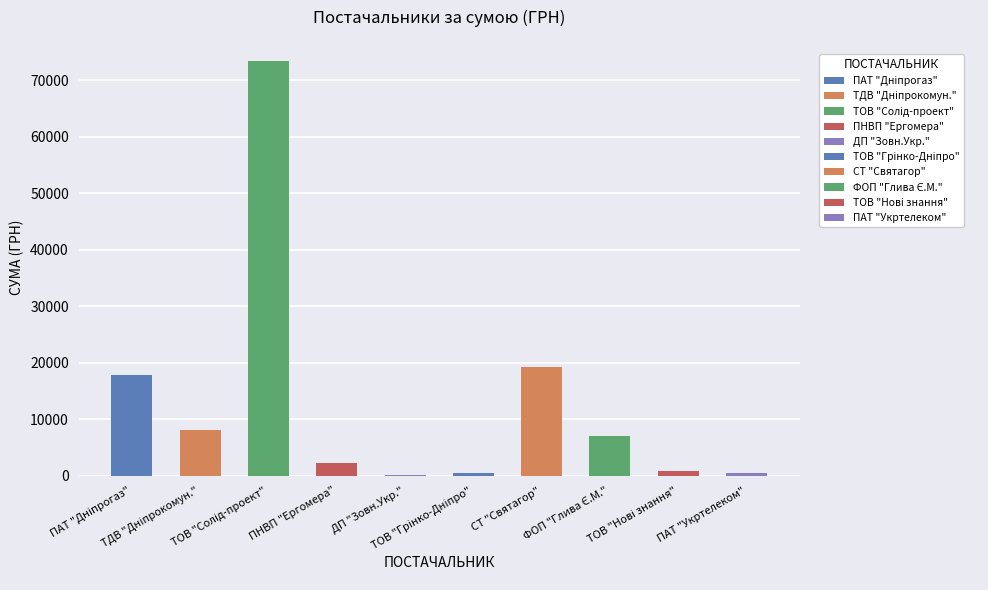

True or false: the data shows 19215.0 at СТ "Святагор".

True